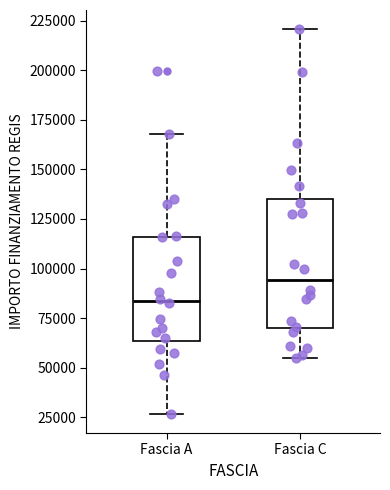

Which box's median line is the lowest?

Fascia A